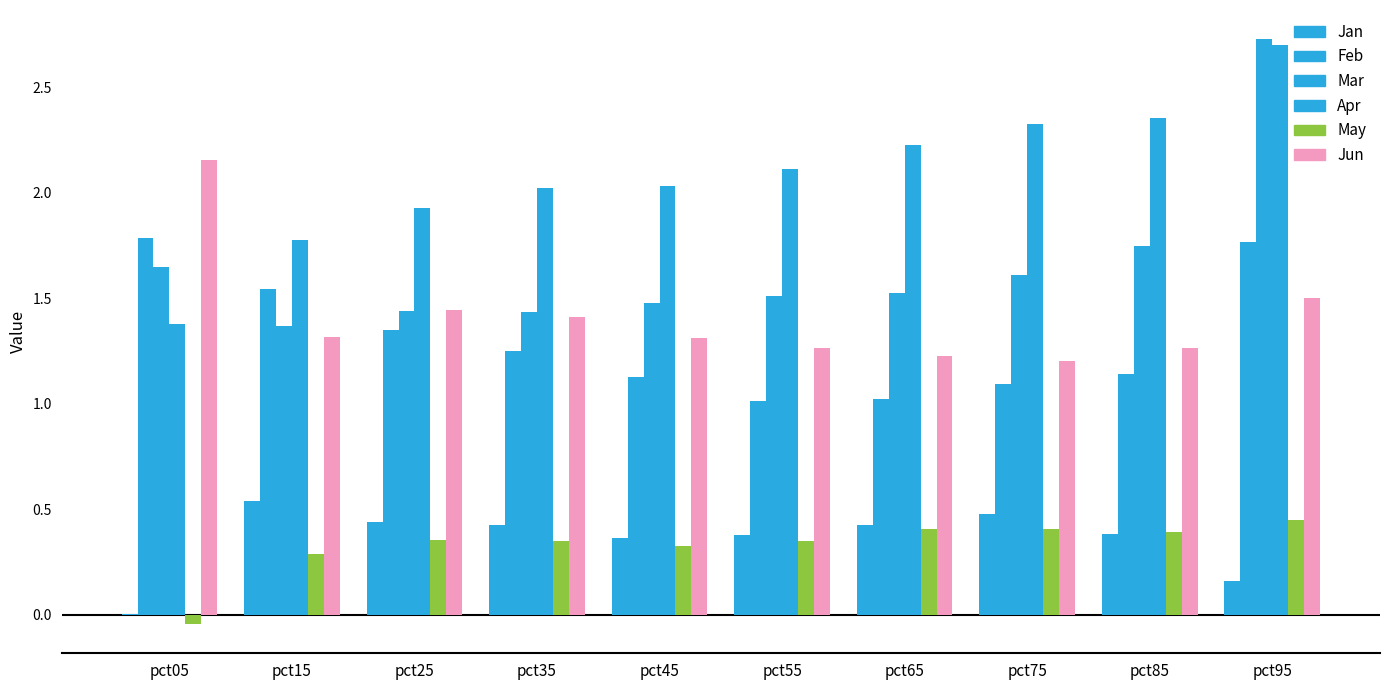

How many groups of bars are there?

10